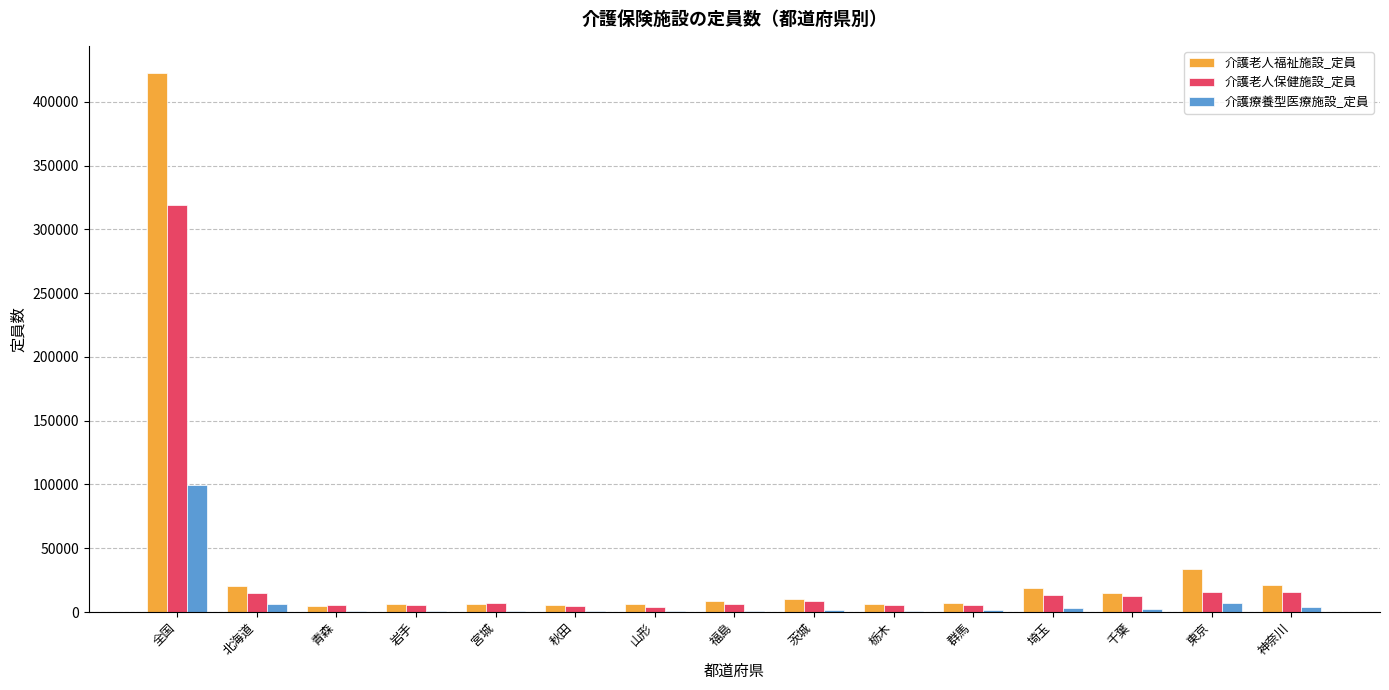

What is the sum of all 介護療養型医療施設_定員 values?

129770